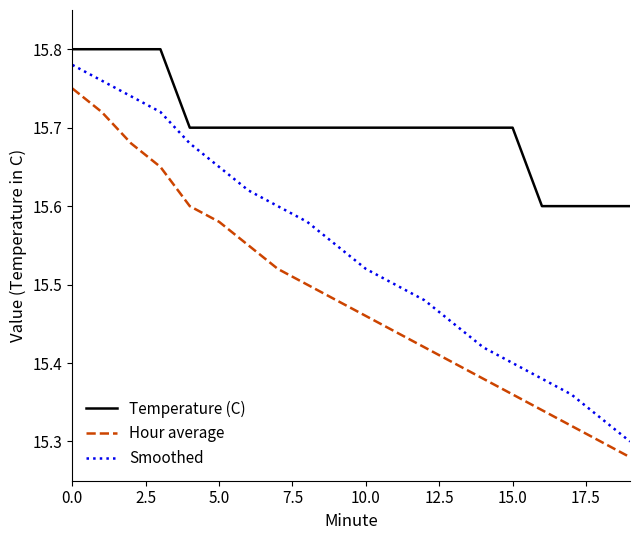

Which series has the widest spread of values?

Smoothed